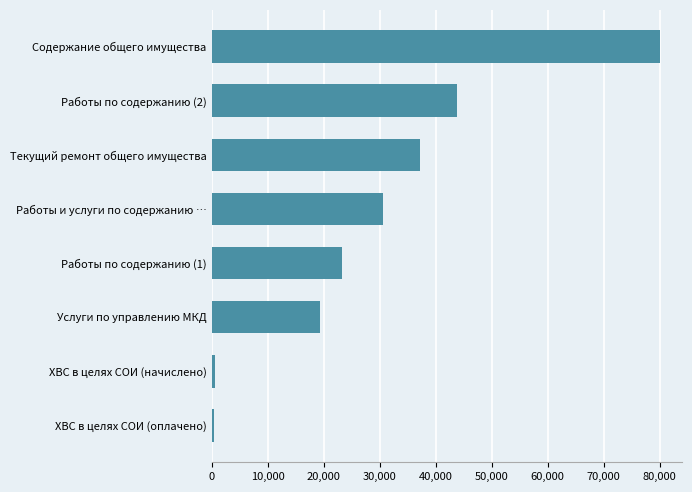

What is the change in value from Работы по содержанию (1) to Работы по содержанию (2)?

+20528.3